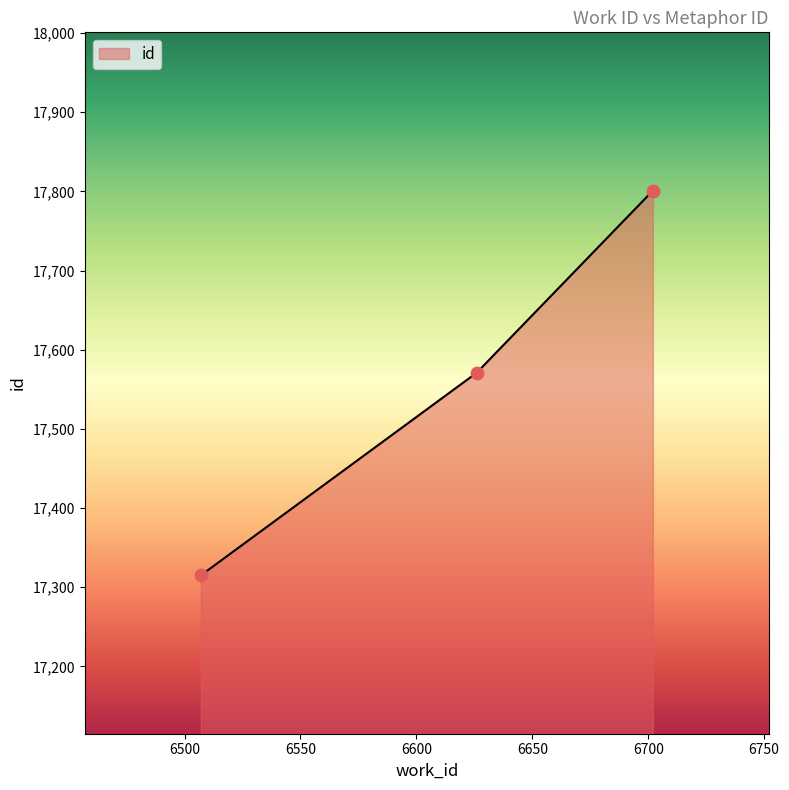

What is the smallest value displayed?

17315